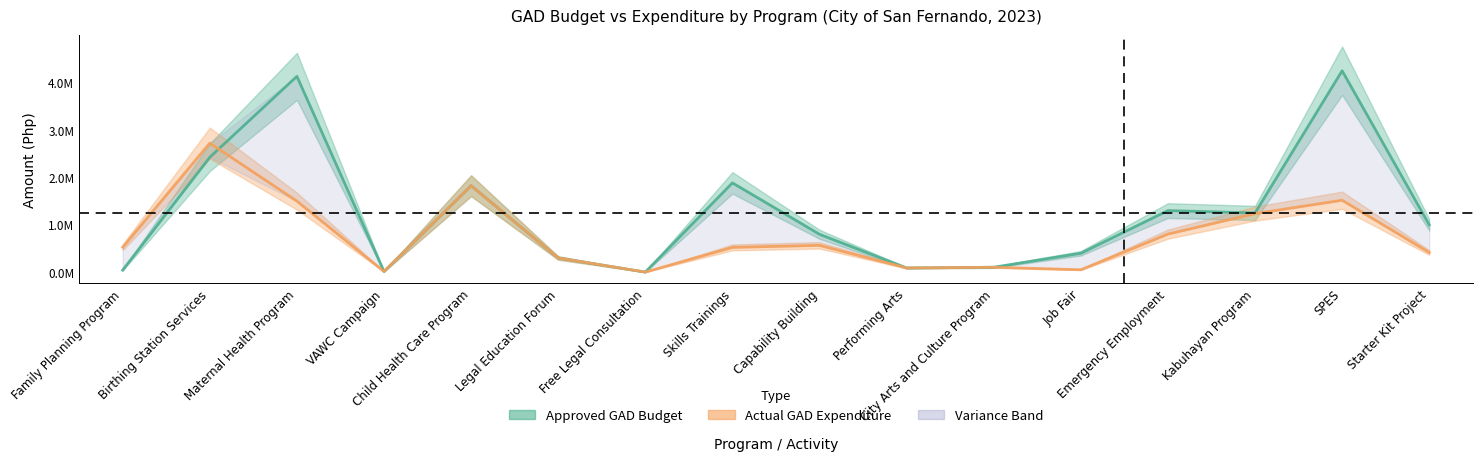

List the series in order of their overall mean, highest first.

Approved GAD Budget, Actual GAD Expenditure